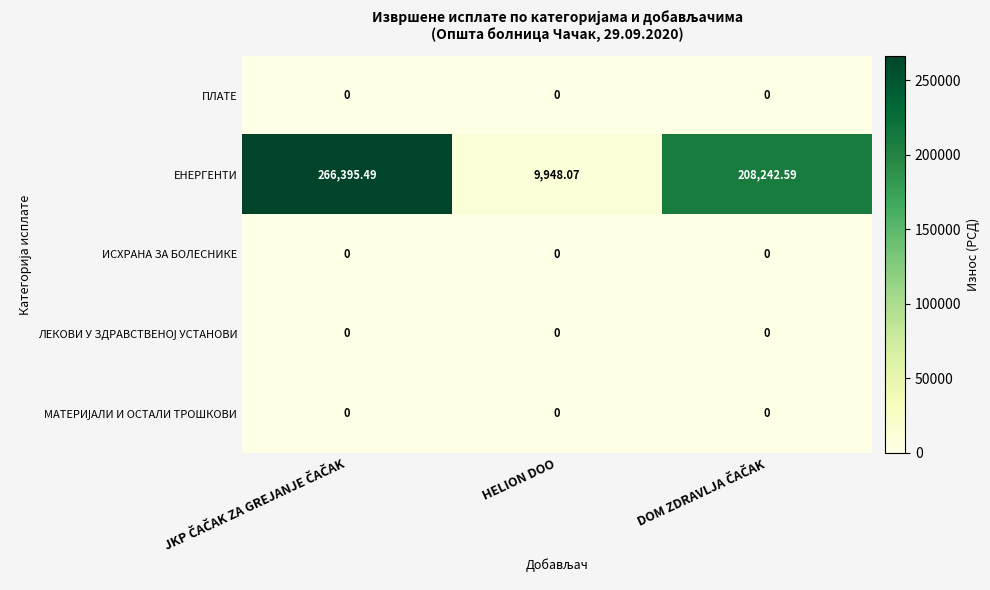

Which series has the widest spread of values?

ЕНЕРГЕНТИ